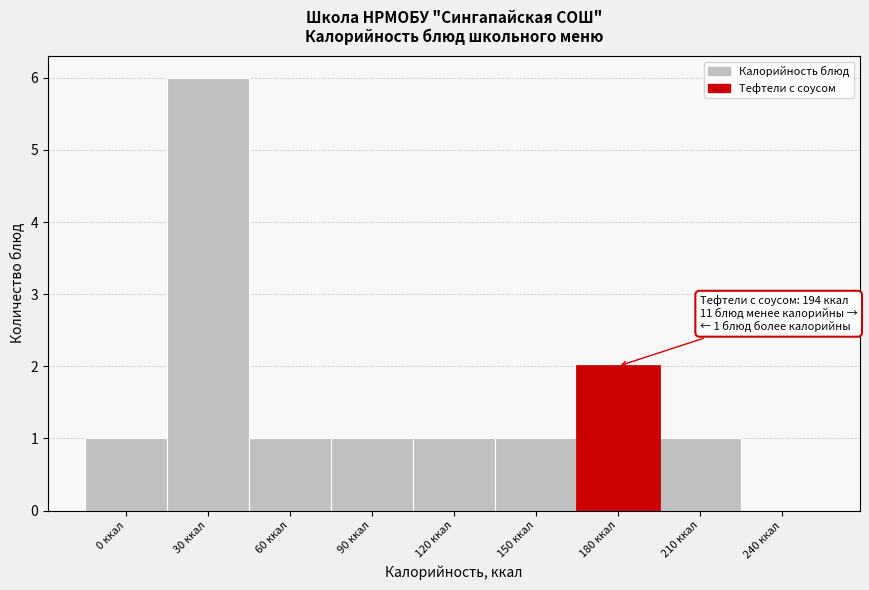

Reading left to right, what are all the values shown in this chart?

0 ккал=1	30 ккал=6	60 ккал=1	90 ккал=1	120 ккал=1	150 ккал=1	180 ккал=2	210 ккал=1	240 ккал=0